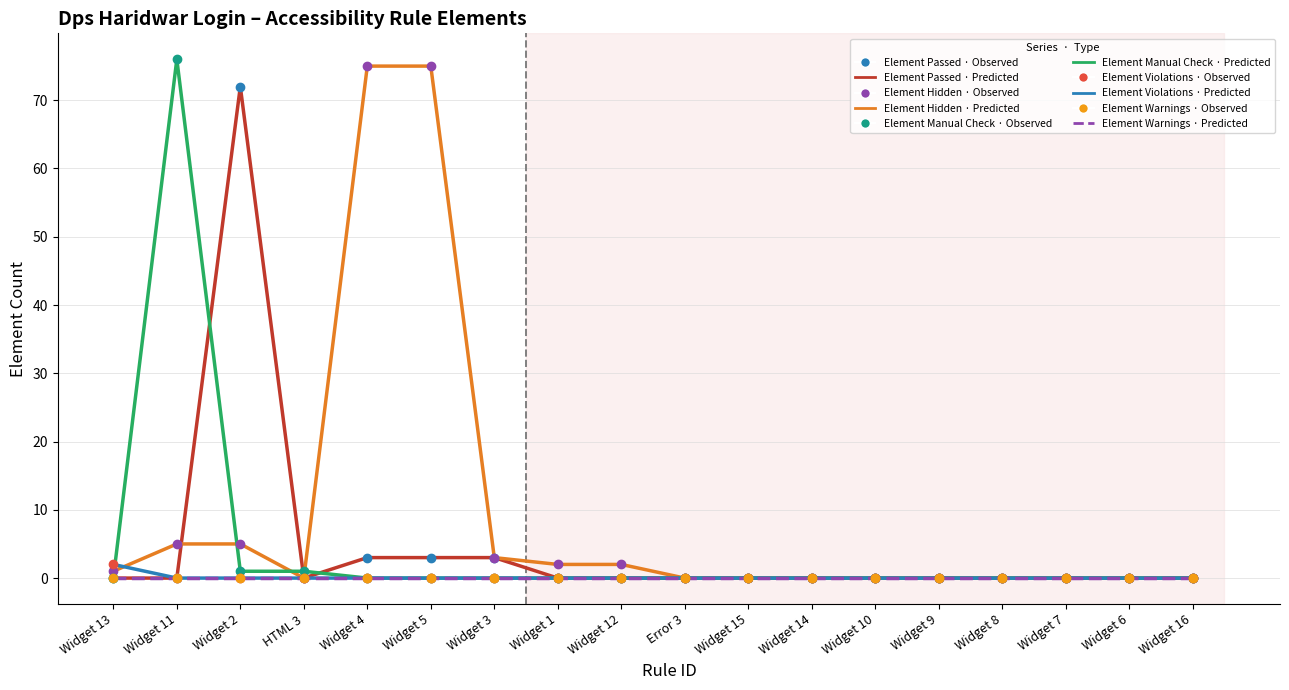

What is the greatest value displayed?

76